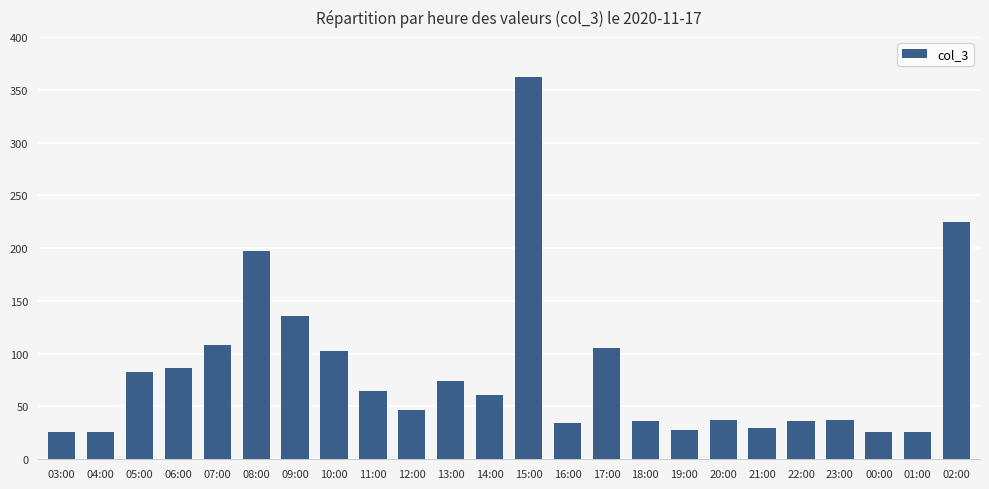

Which category has the highest value across all series?

15:00